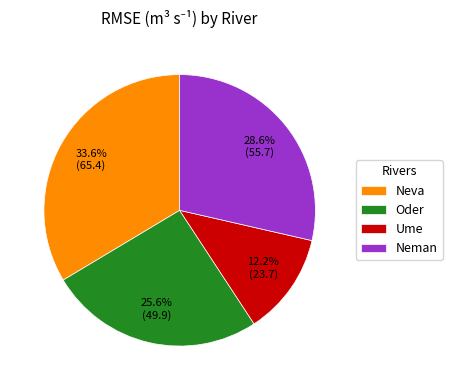

Which has a higher value, Ume or Neman?

Neman